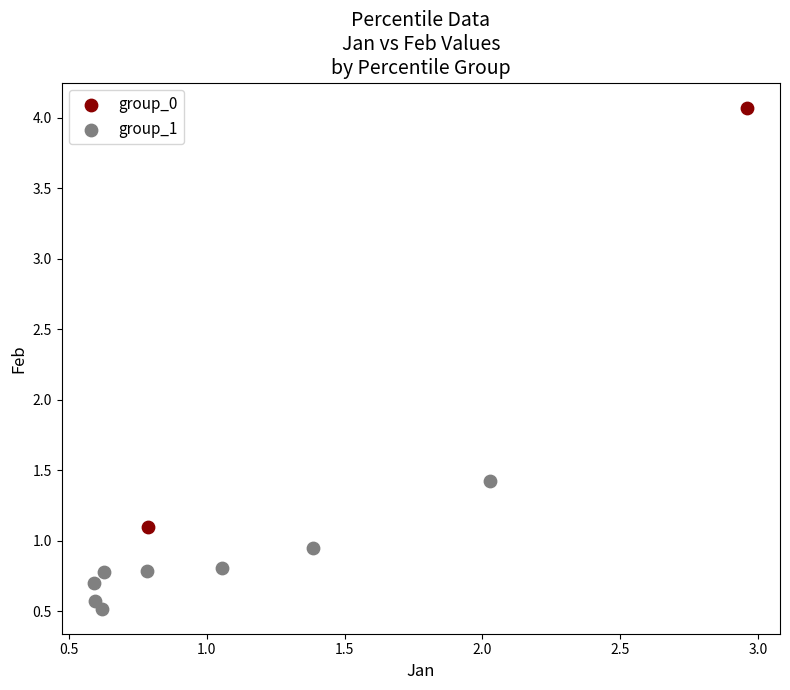

Which series reaches the minimum Y coordinate?

group_1